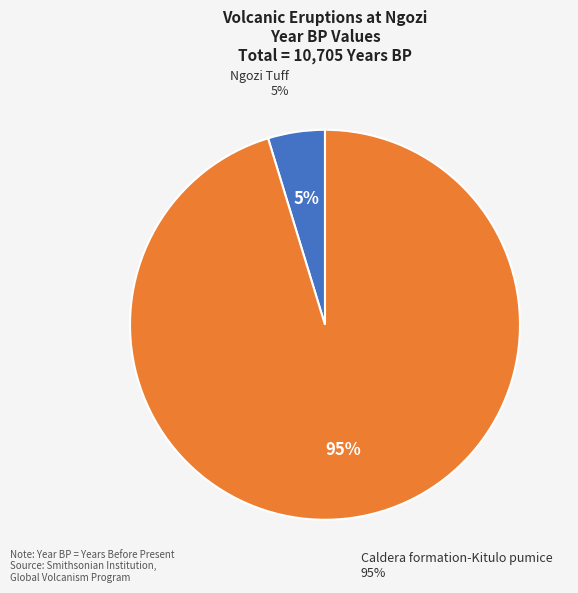

The Ngozi Tuff slice represents 15% of the pie. True or false?

False